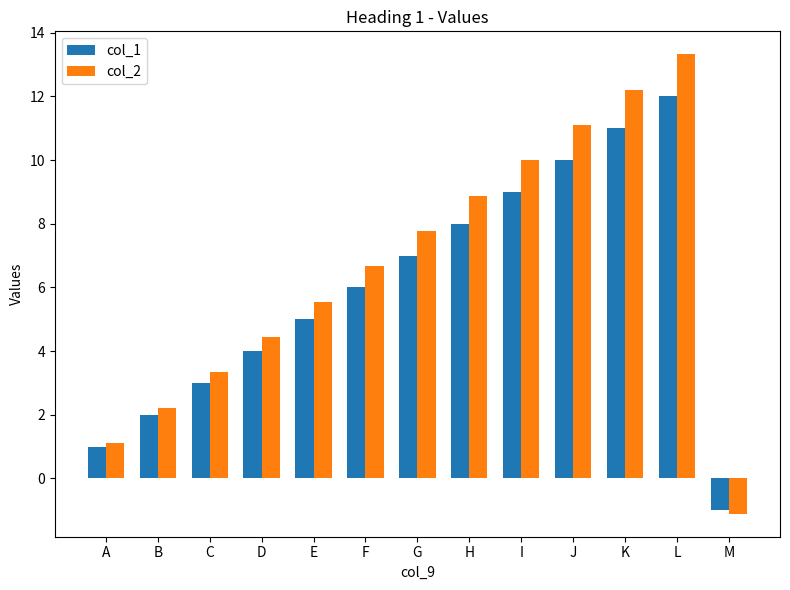

Is it true that col_2 equals 6.4 at I?

False